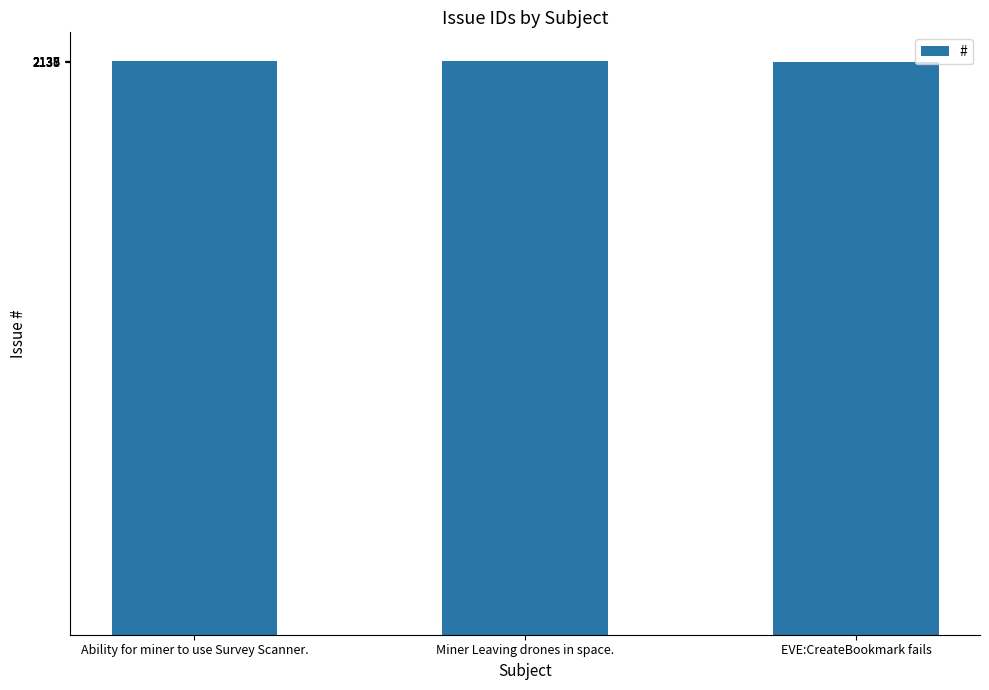

What is the label of the 1st bar from the left?

Ability for miner to use Survey Scanner.